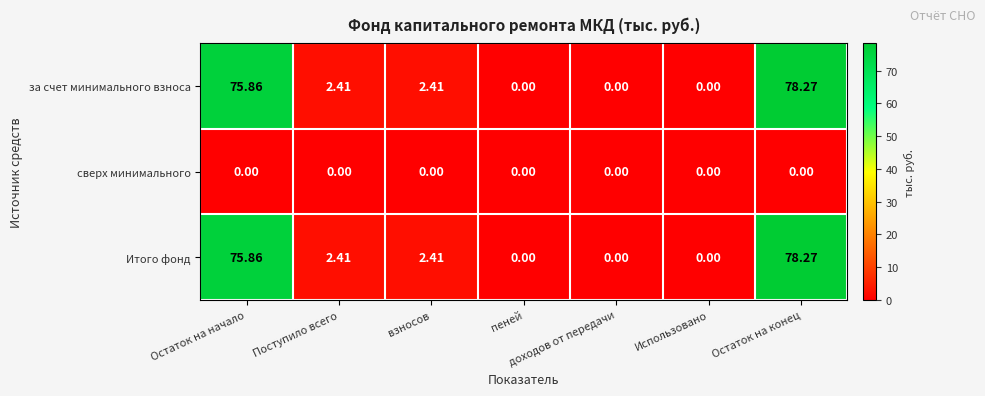

What is the total value across all series at Поступило всего?

4.8